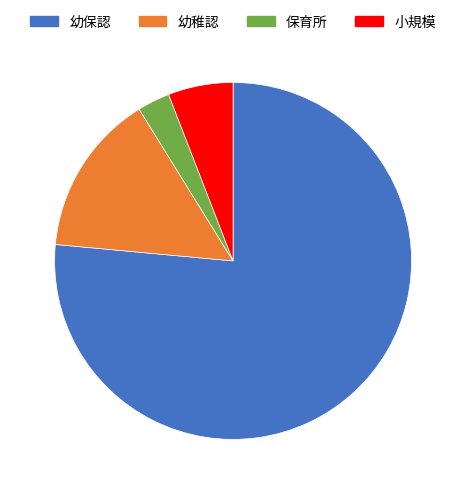

How many slices are in this pie chart?

4